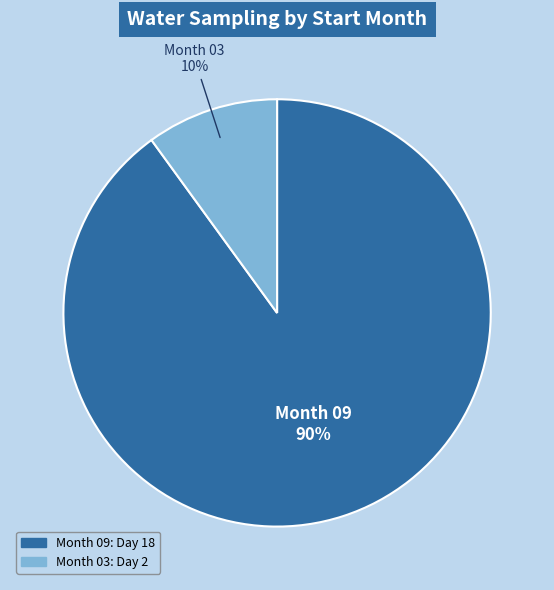

To the nearest percent, what is the difference between the largest and smallest slice percentages?

80%